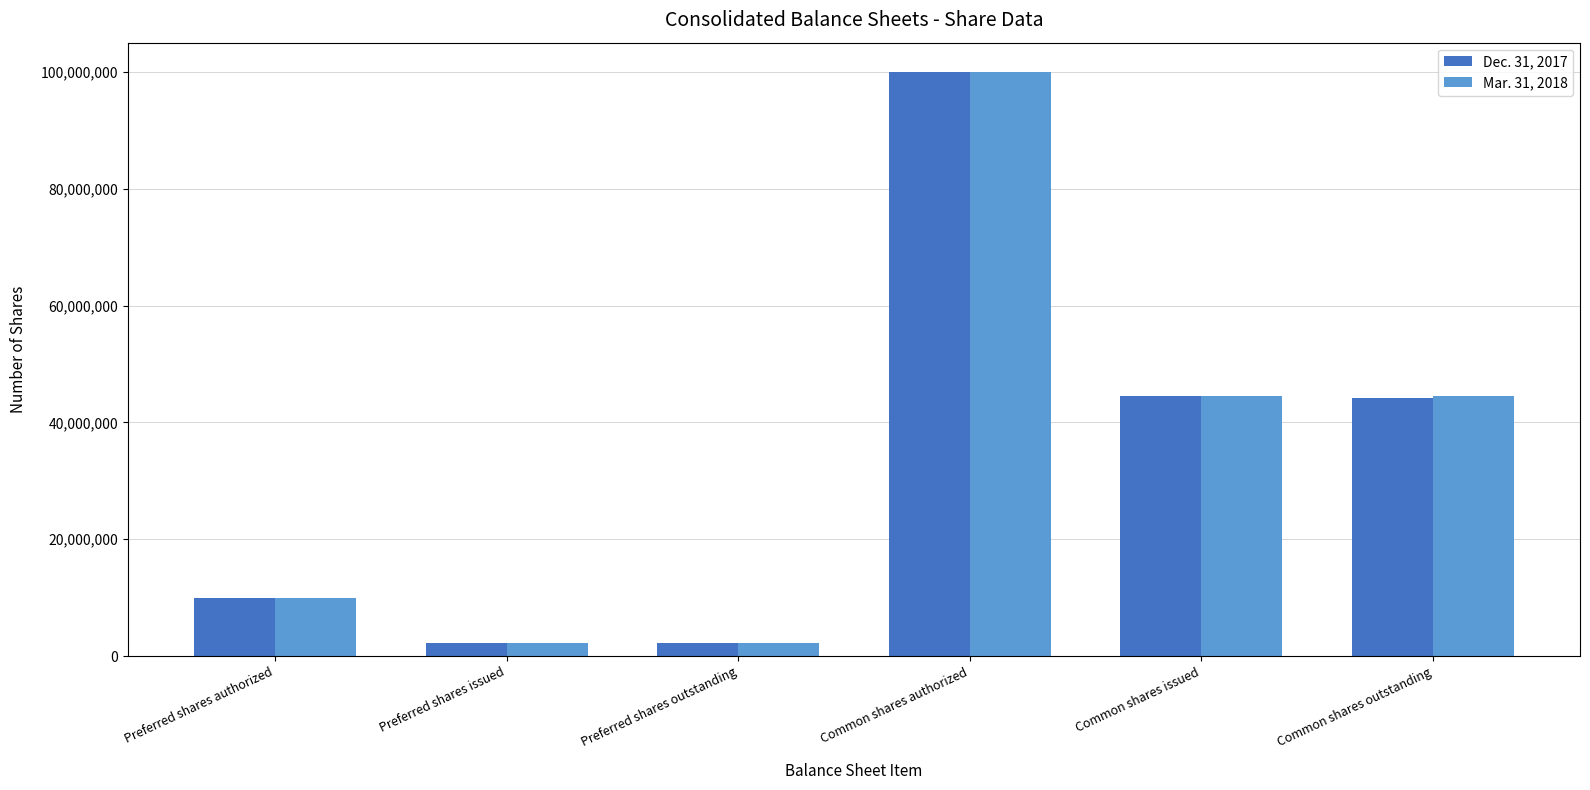

What is the difference between the maximum and minimum values in the Dec. 31, 2017 series?

97799163